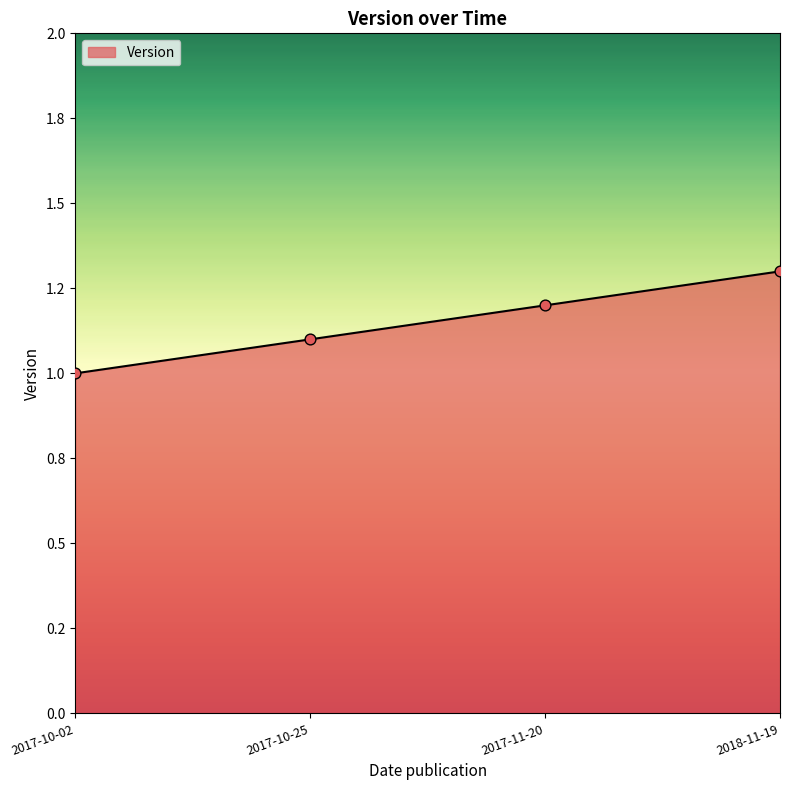

Is this an area chart (filled region under the line)?

Yes